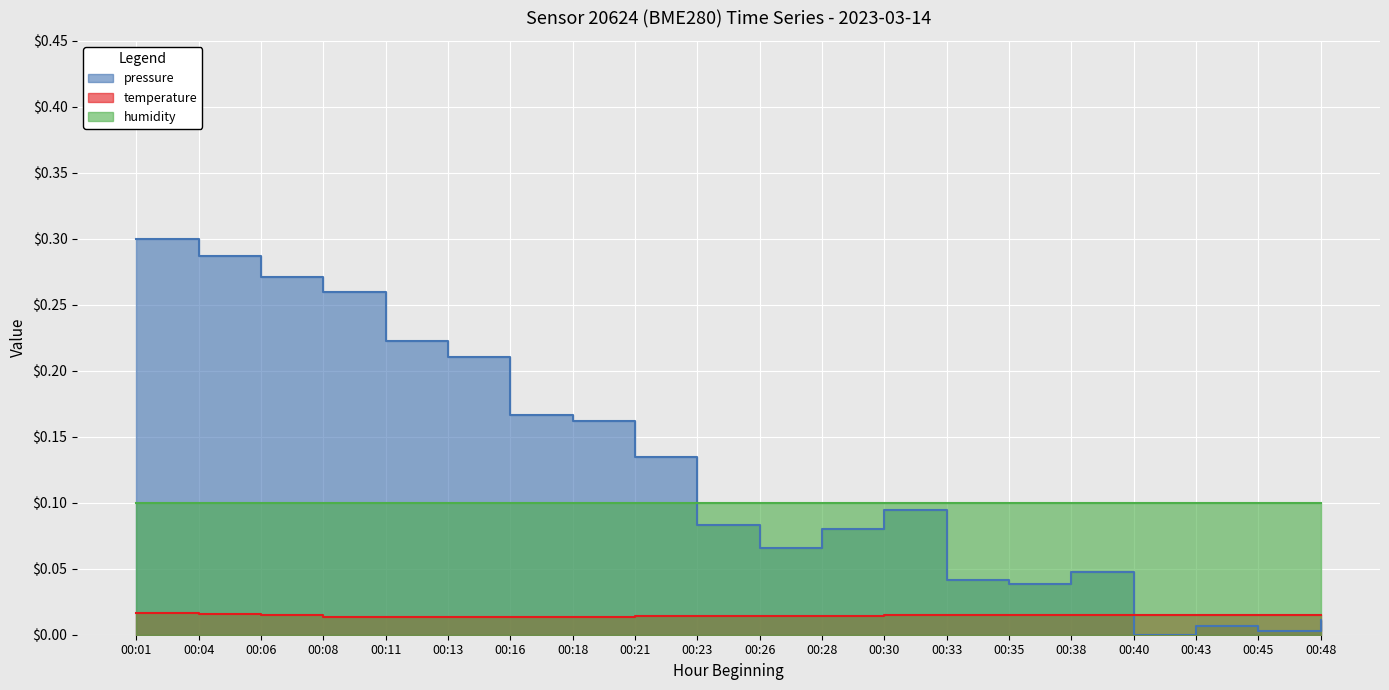

How many interior local valleys does the temperature series have?

3